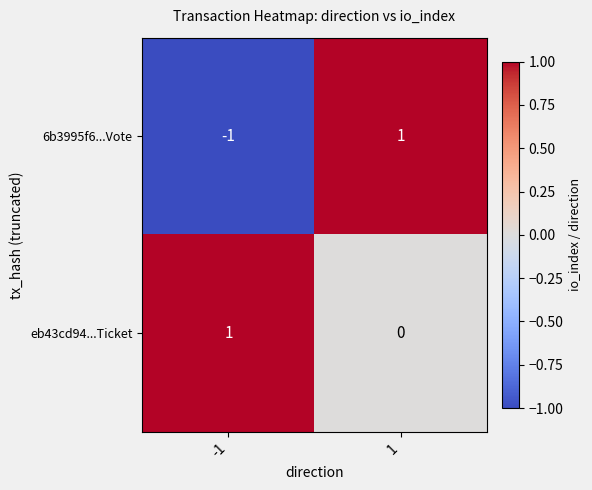

Reading left to right, transcribe all the data shown in this chart.

6b3995f6...Vote: -1	1
eb43cd94...Ticket: 1	0